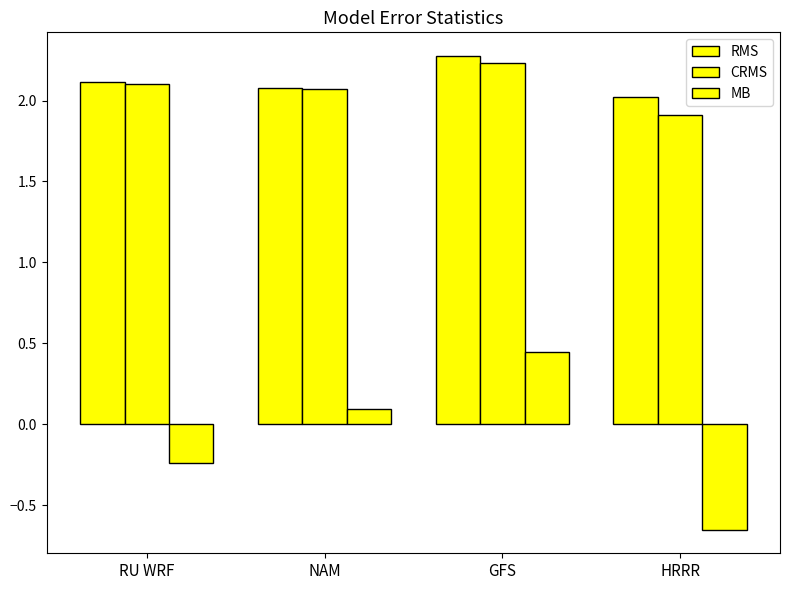

Between GFS and HRRR, which series saw the biggest shift?

MB